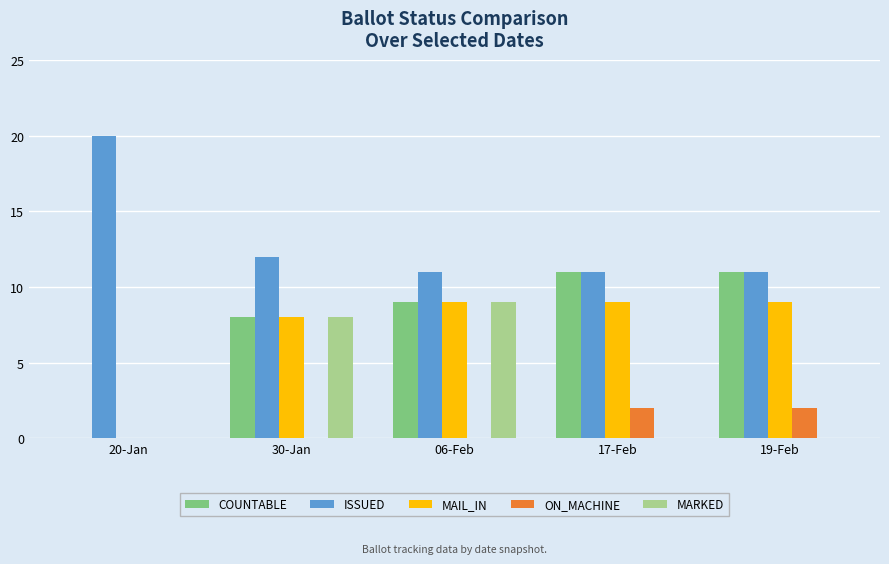

What is the sum of the COUNTABLE values at 17-Feb and 06-Feb?

20